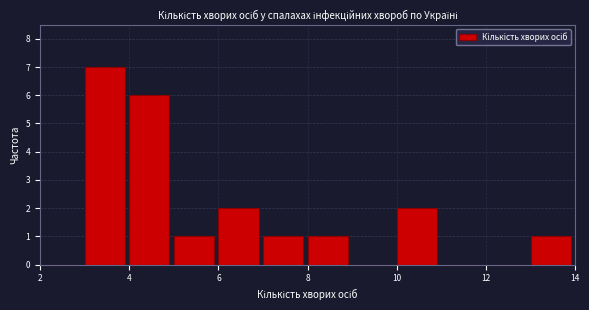

Reading left to right, list every bar in this chart as the range it spans on the x-axis followed by its height. The values are not printed on the chart, so give them approximately, as read against the axis.

2 to 3: 0
3 to 4: 7
4 to 5: 6
5 to 6: 1
6 to 7: 2
7 to 8: 1
8 to 9: 1
9 to 10: 0
10 to 11: 2
11 to 12: 0
12 to 13: 0
13 to 14: 1